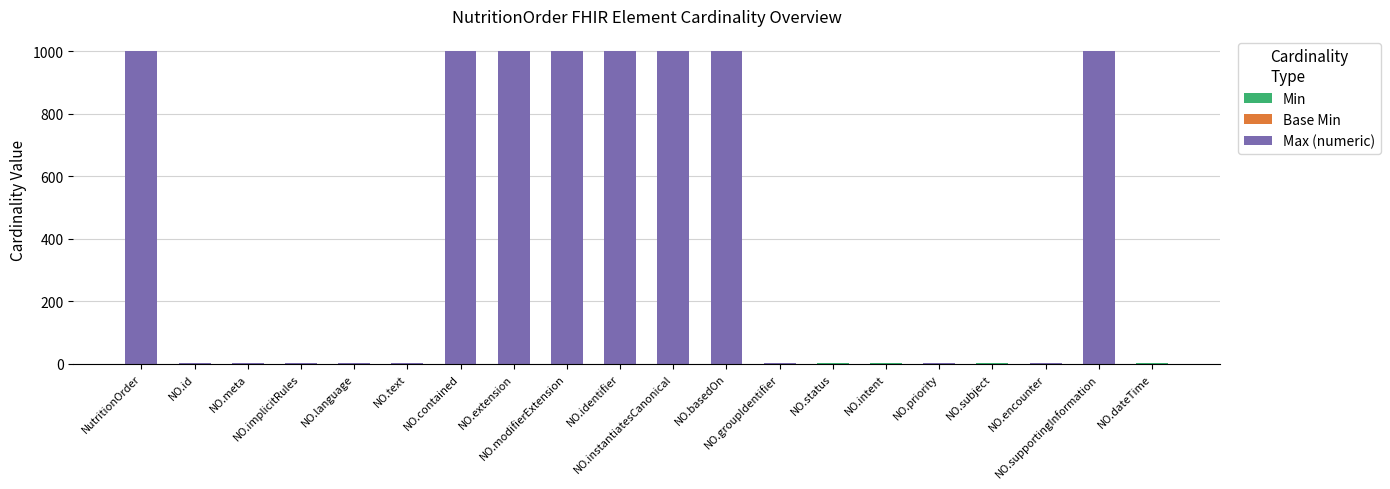

Count the number of data series in this chart.

3